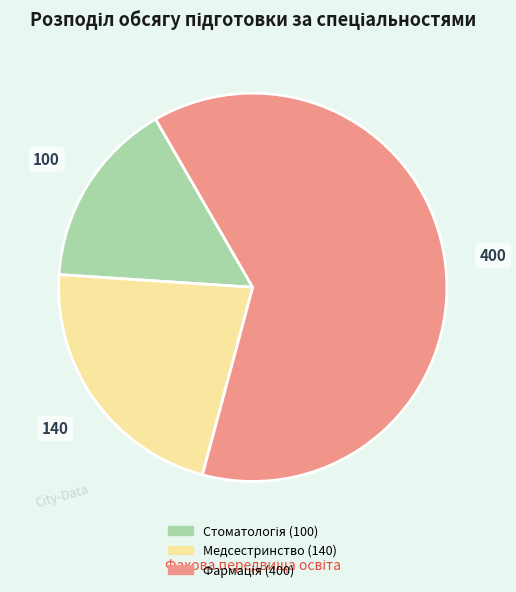

Is there any slice that represents more than half of the pie?

Yes